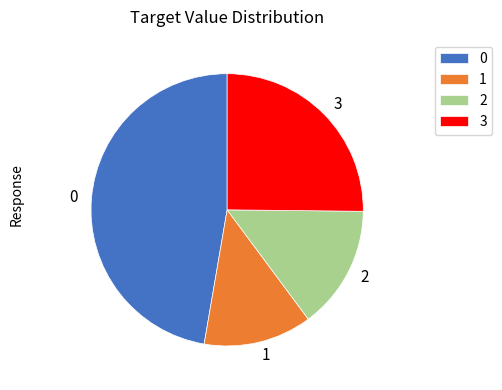

Is there any slice that represents more than half of the pie?

No